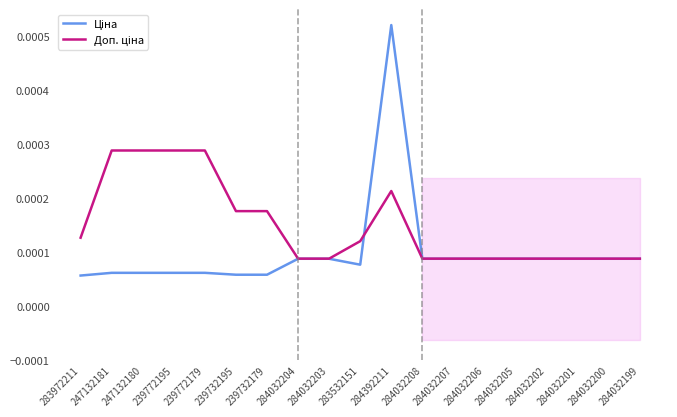

What are all the series names shown in the legend?

Ціна, Доп. ціна